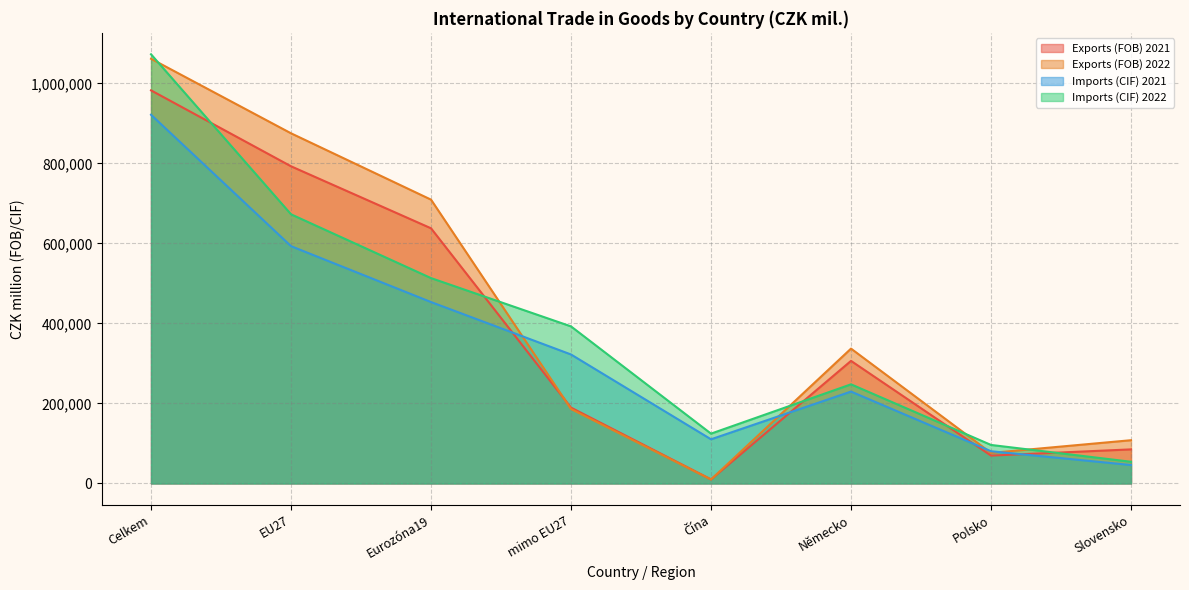

What is the maximum value shown in the chart?

1072740